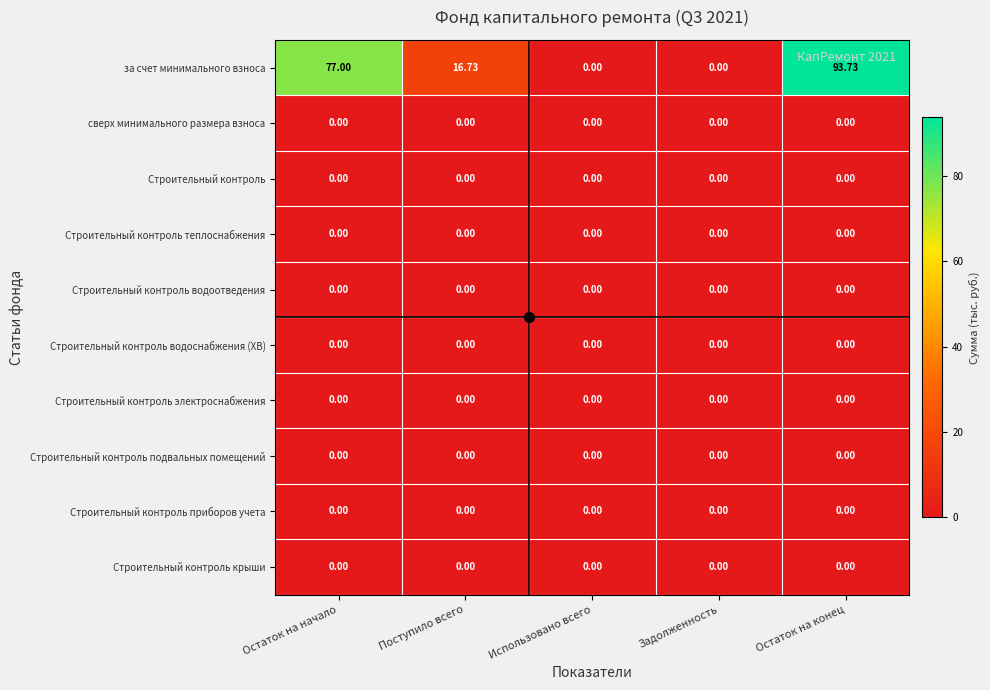

At which category is the sum across all series the highest?

Остаток на конец